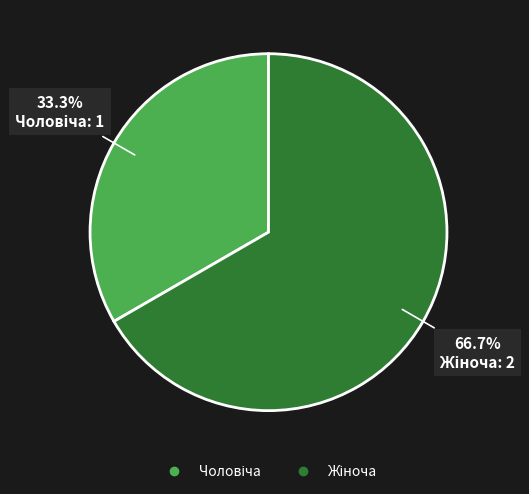

Does any single category account for the majority?

Yes